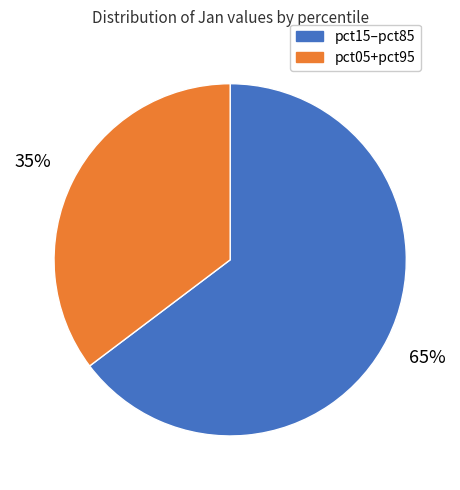

To the nearest percent, what is the average slice percentage?

50%